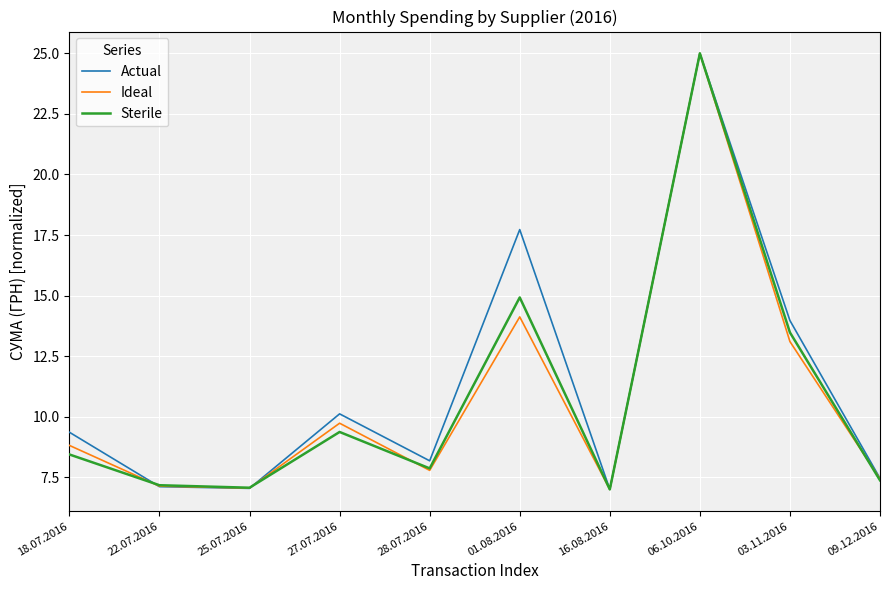

The Sterile series shows 3.2 at 25.07.2016. True or false?

False